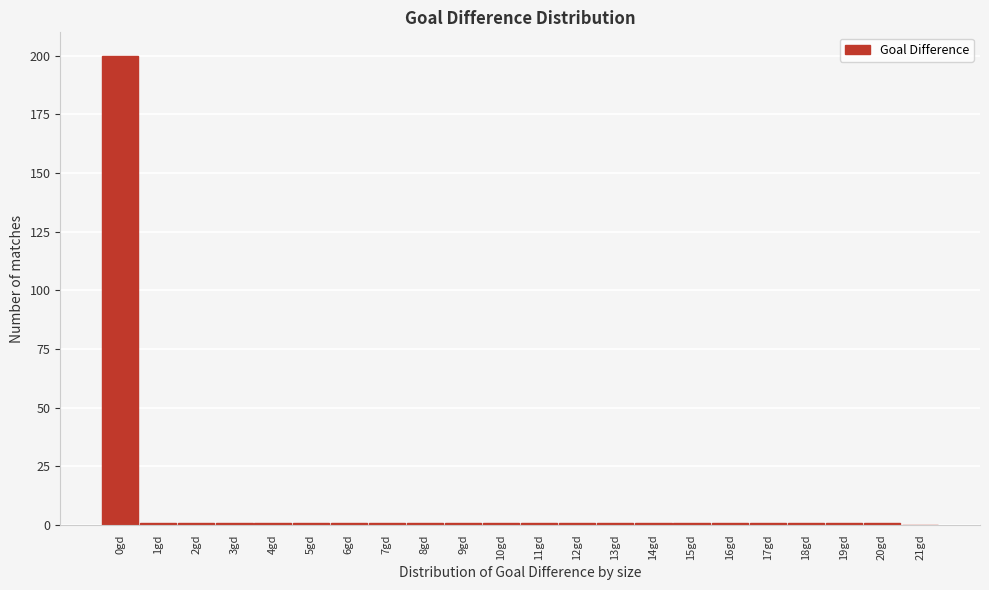

Reading left to right, list every bar in this chart as the range it spans on the x-axis followed by its height. The values are not printed on the chart, so give them approximately, as read against the axis.

-0.5 to 0.5: 200
0.5 to 1.5: under 5
1.5 to 2.5: under 5
2.5 to 3.5: under 5
3.5 to 4.5: under 5
4.5 to 5.5: under 5
5.5 to 6.5: under 5
6.5 to 7.5: under 5
7.5 to 8.5: under 5
8.5 to 9.5: under 5
9.5 to 10.5: under 5
10.5 to 11.5: under 5
11.5 to 12.5: under 5
12.5 to 13.5: under 5
13.5 to 14.5: under 5
14.5 to 15.5: under 5
15.5 to 16.5: under 5
16.5 to 17.5: under 5
17.5 to 18.5: under 5
18.5 to 19.5: under 5
19.5 to 20.5: under 5
20.5 to 21.5: 0